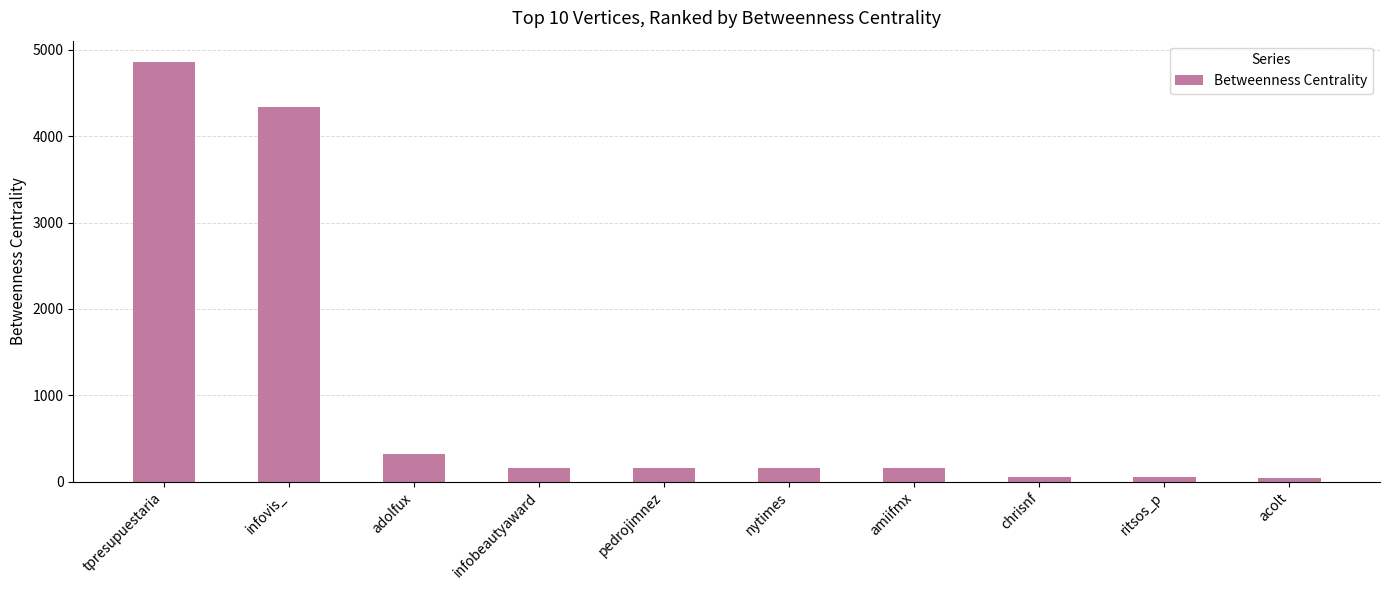

Which label corresponds to the largest value in the chart?

tpresupuestaria